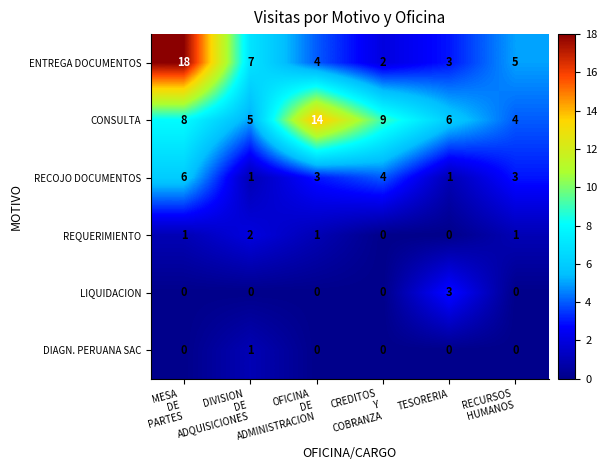

At how many categories does at least one series exceed 16?

1